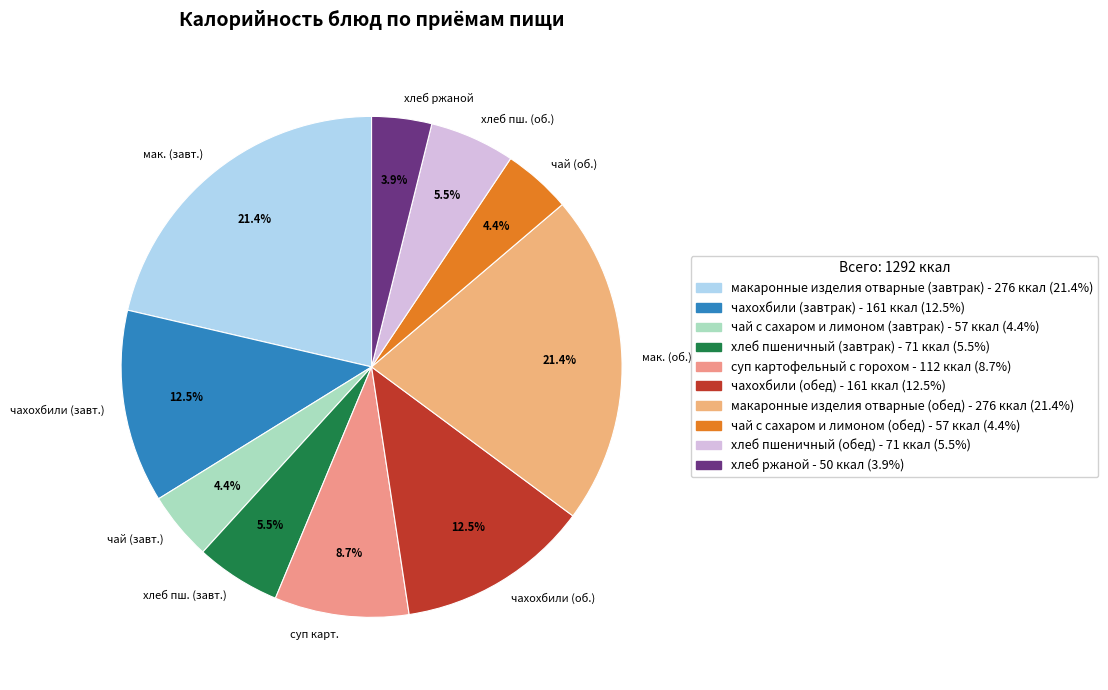

Approximately how many times larger is the value at хлеб пш. (завт.) compared to чай (об.)?

1.2